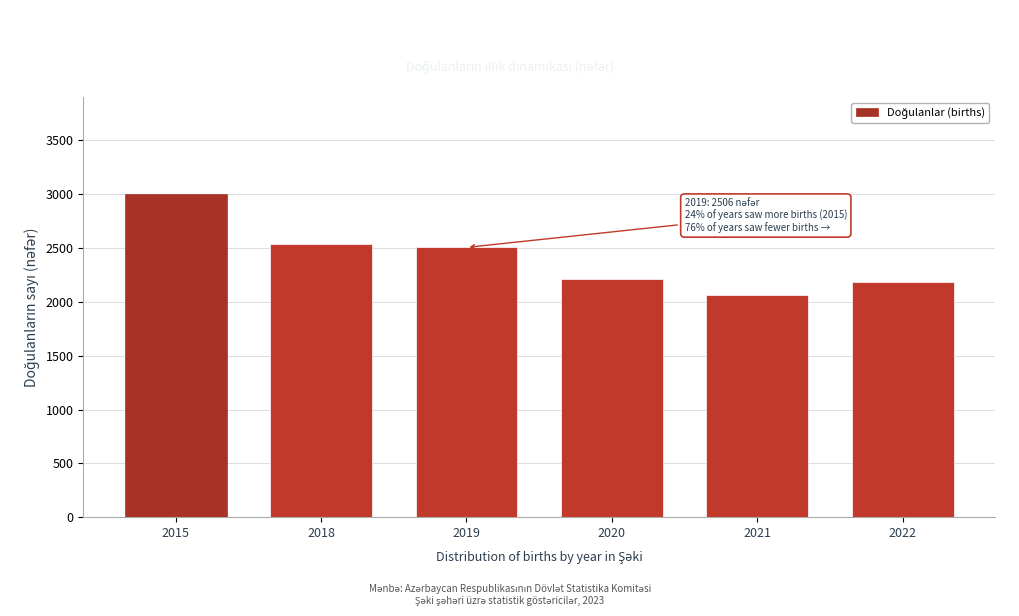

Reading left to right, transcribe all the data shown in this chart.

3003	2541	2506	2208	2061	2181